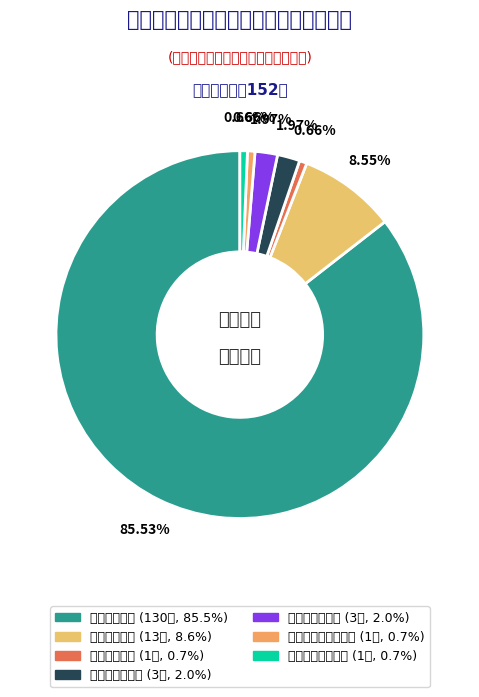

Count the number of slices in the pie.

7